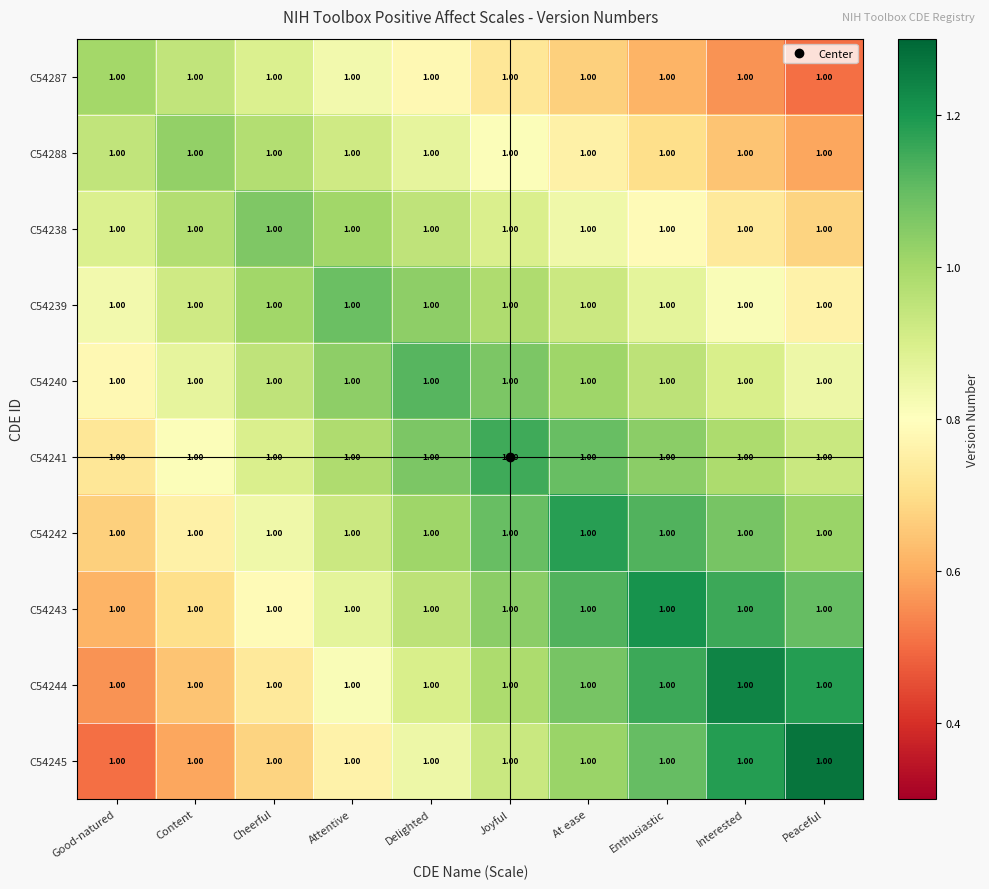

The C54241 series shows 1.5 at Peaceful. True or false?

False